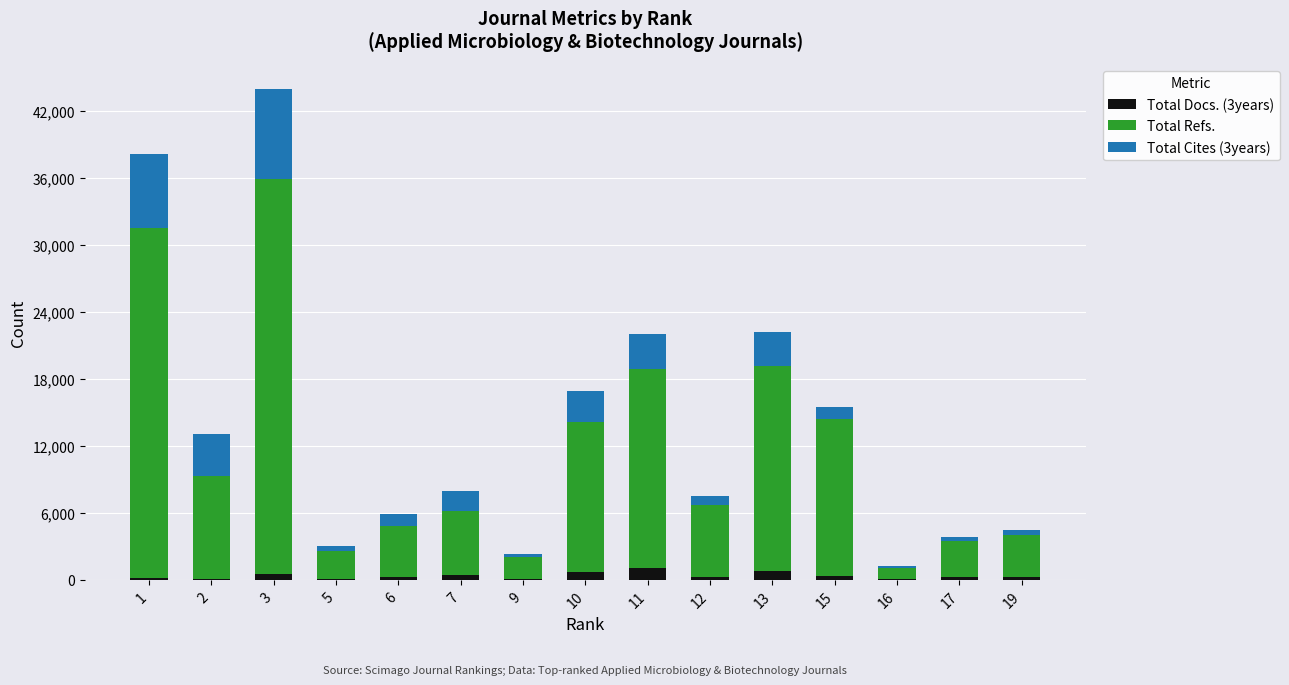

At which category is the sum across all series the highest?

3